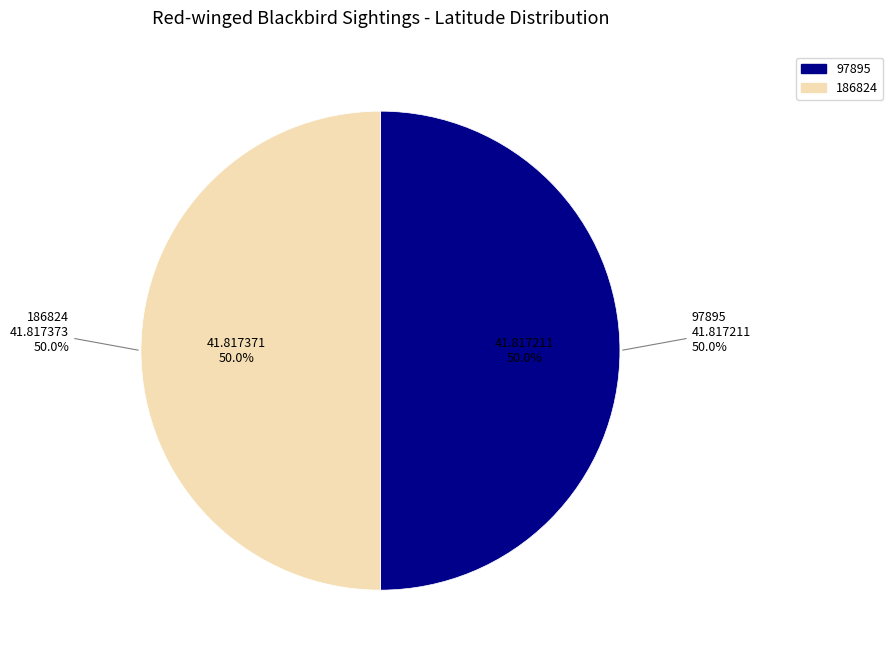

To the nearest percent, what is the combined percentage of 97895 and 186824?

100%